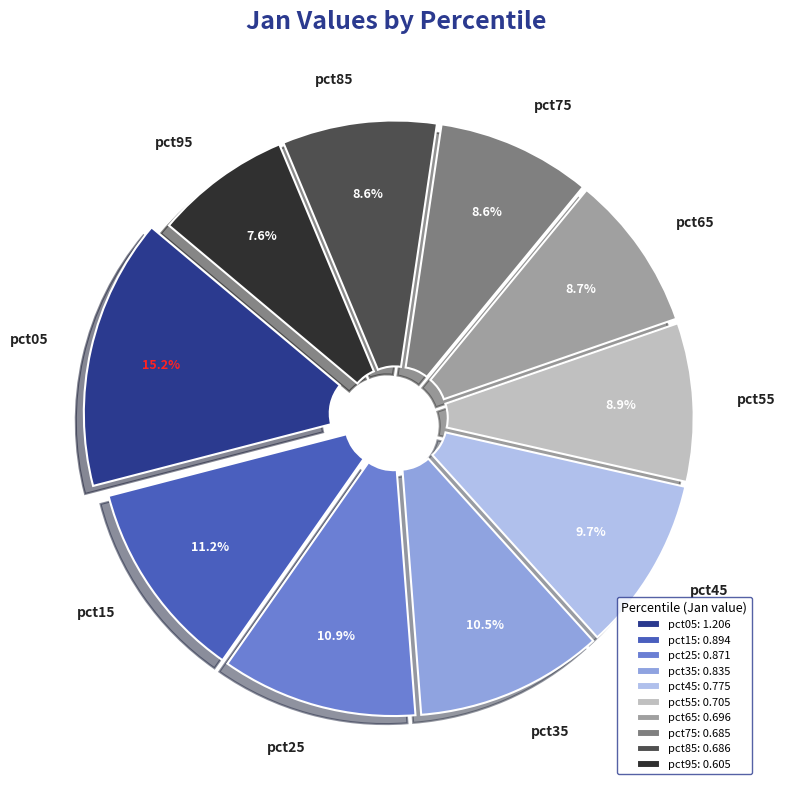

Does pct65 account for over 50% of the chart?

No